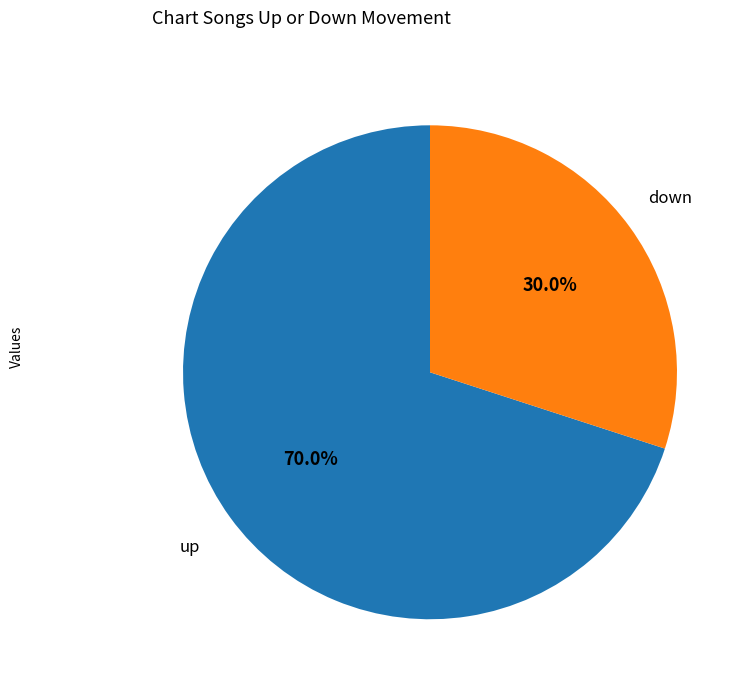

Is there any slice that represents more than half of the pie?

Yes